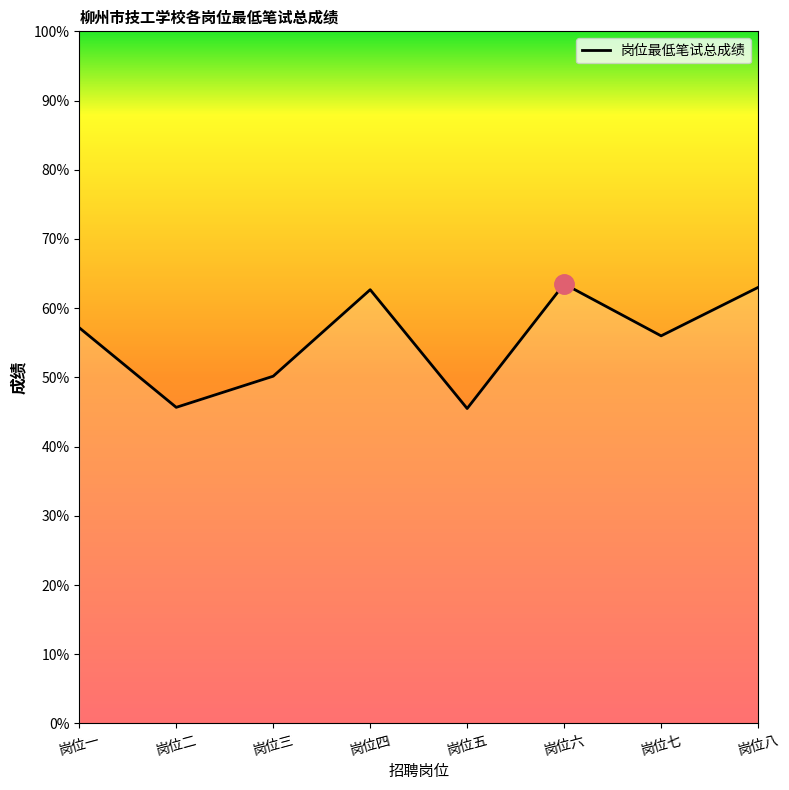

True or false: the data shows 24.4 at 岗位五.

False